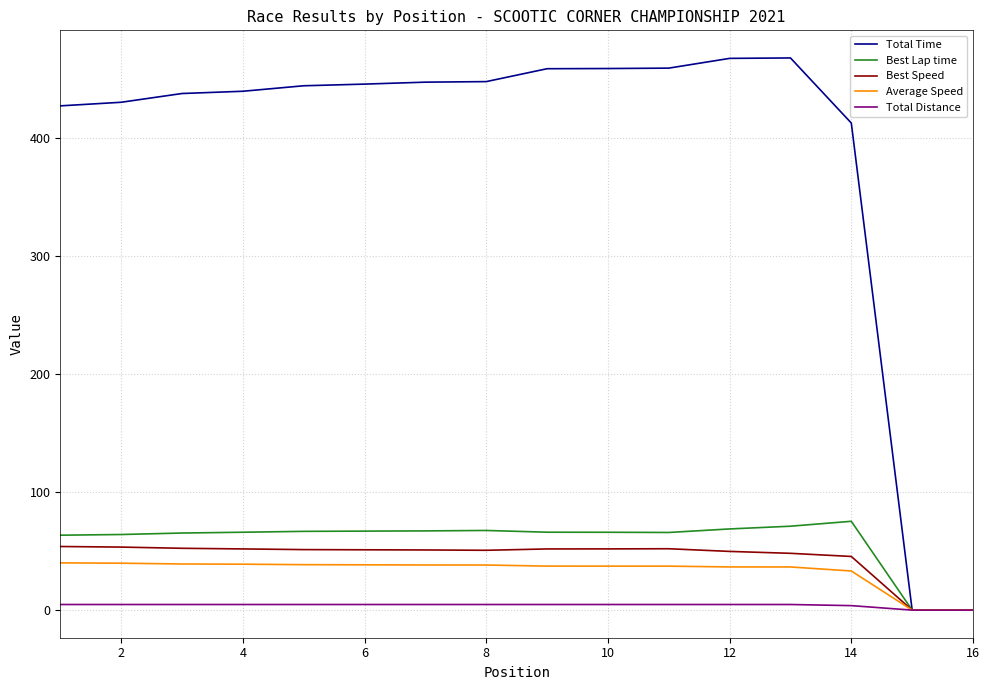

Which series has the largest total across all categories?

Total Time